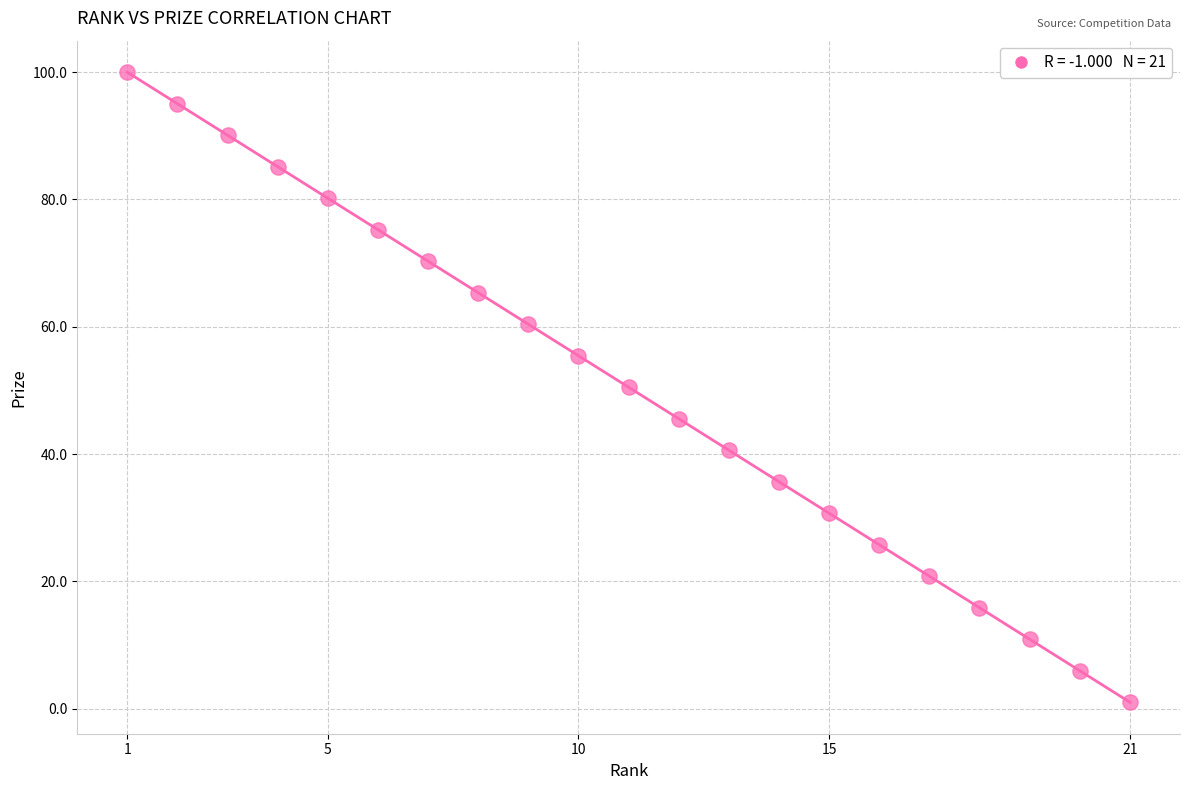

What is the range of X values (max minus min)?

20.0